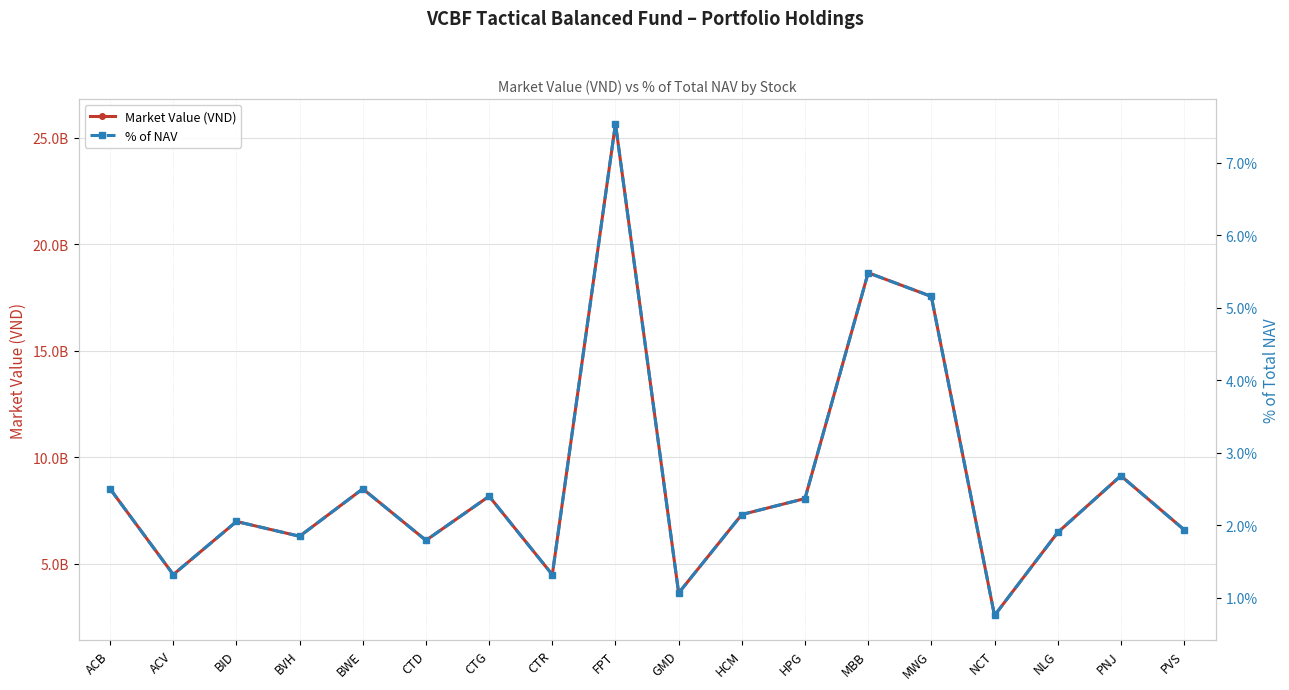

The Market Value (VND) series shows 6599196000.0 at PVS. True or false?

True